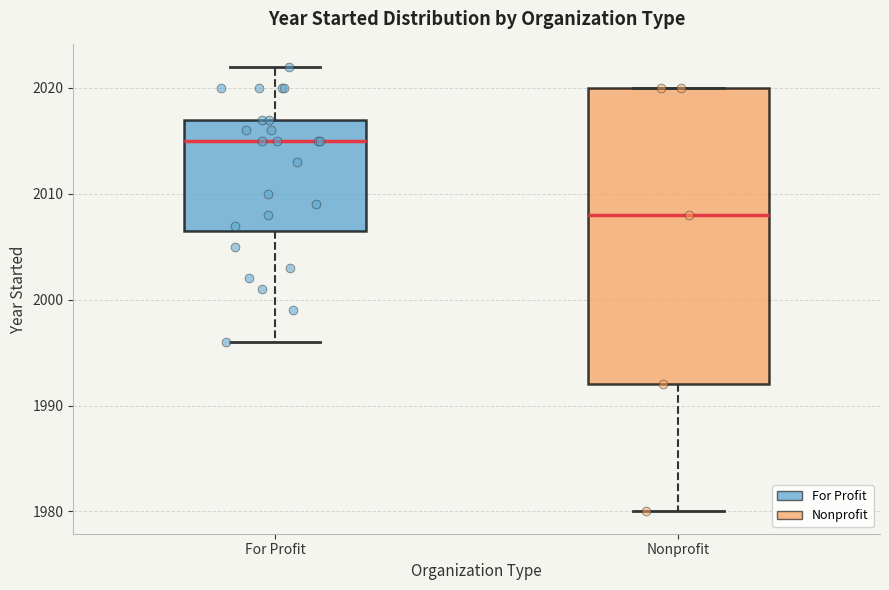

Which box's median line is the lowest?

Nonprofit